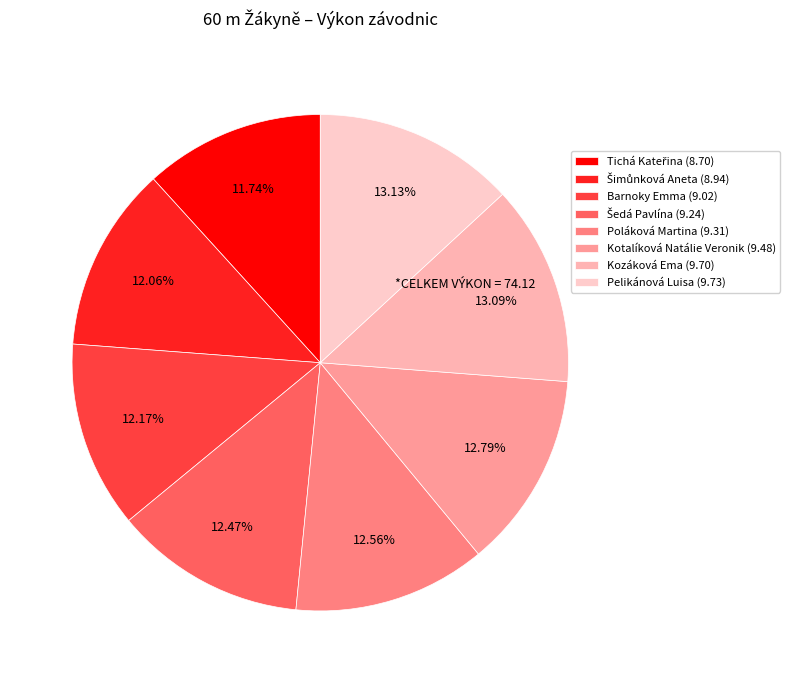

The Šimůnková Aneta slice represents 20% of the pie. True or false?

False